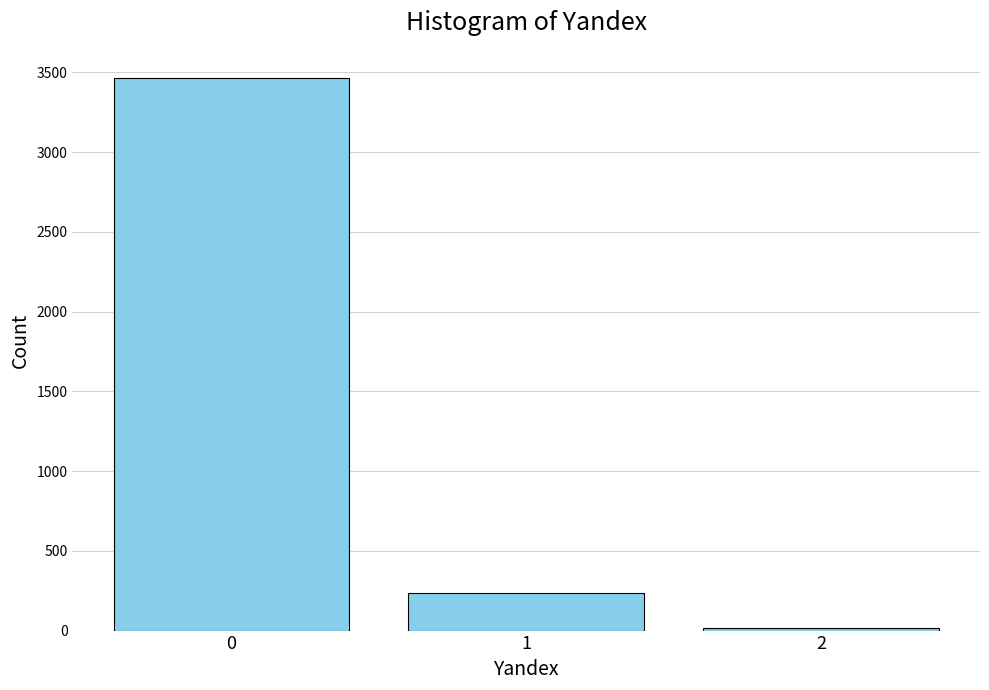

Reading left to right, what are all the values shown in this chart?

3462	233	16